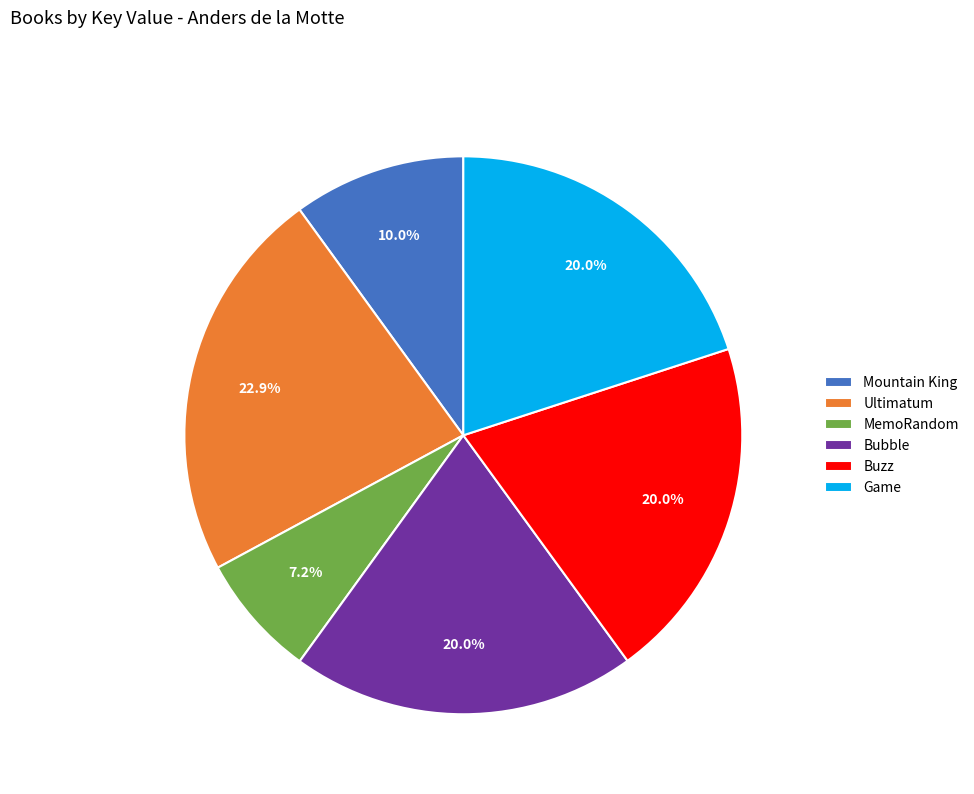

Is it true that Bubble is 20% of the pie?

True